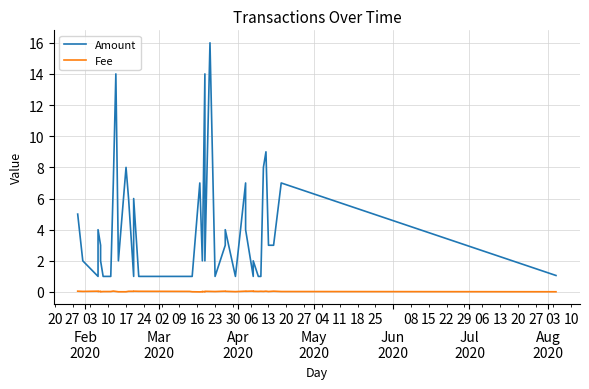

List the series in order of their peak value, highest first.

Amount, Fee